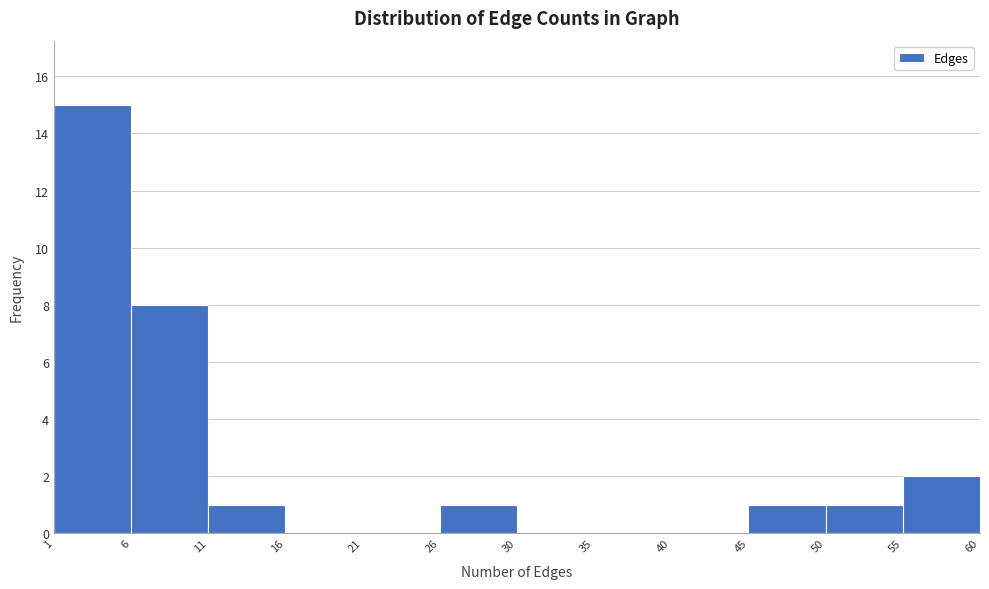

How tall is the bar that spans 6 to 11 on the x-axis? The values are not printed on the chart, so give them approximately, as read against the axis.

8